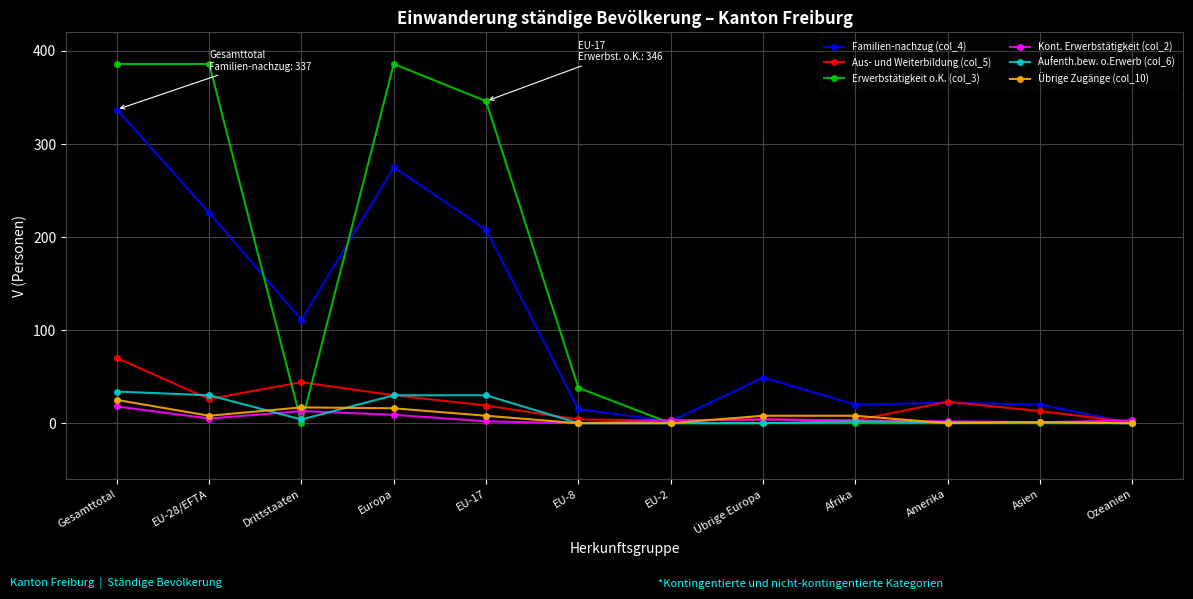

At which category does Aus- und Weiterbildung (col_5) reach its first local valley?

EU-28/EFTA